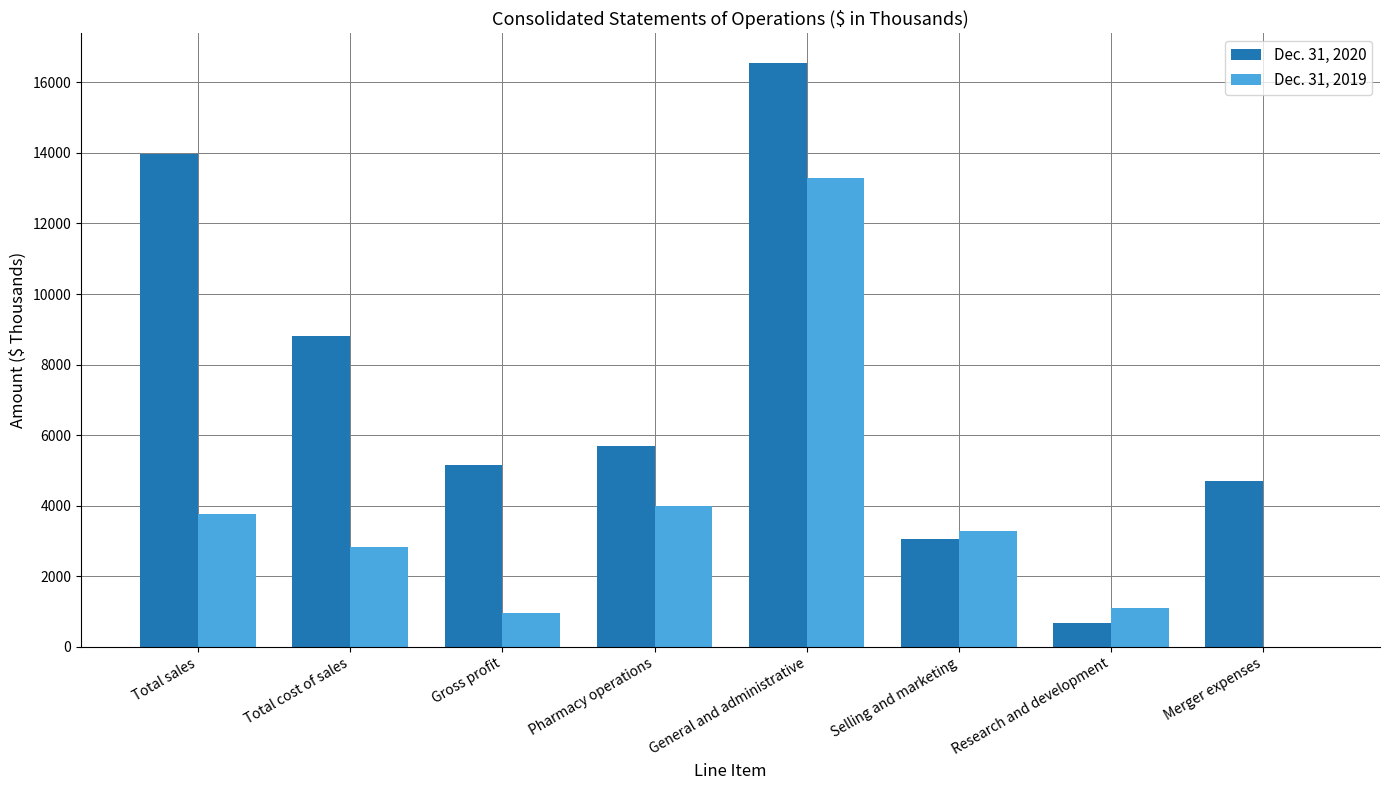

Is the value of Dec. 31, 2019 at Selling and marketing greater than the value of Dec. 31, 2020 at Total cost of sales?

No